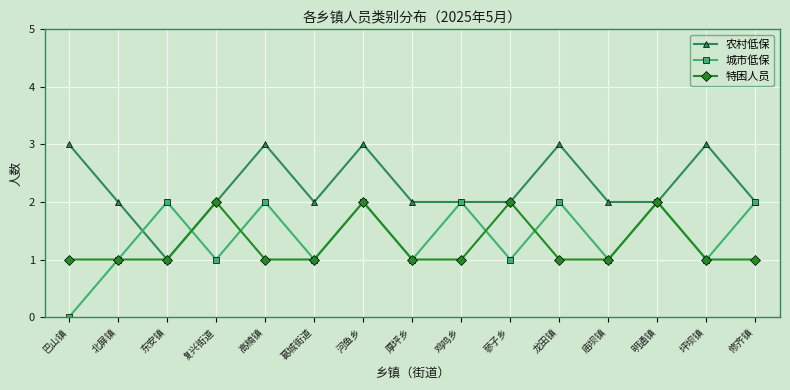

What are all the series names shown in the legend?

农村低保, 城市低保, 特困人员